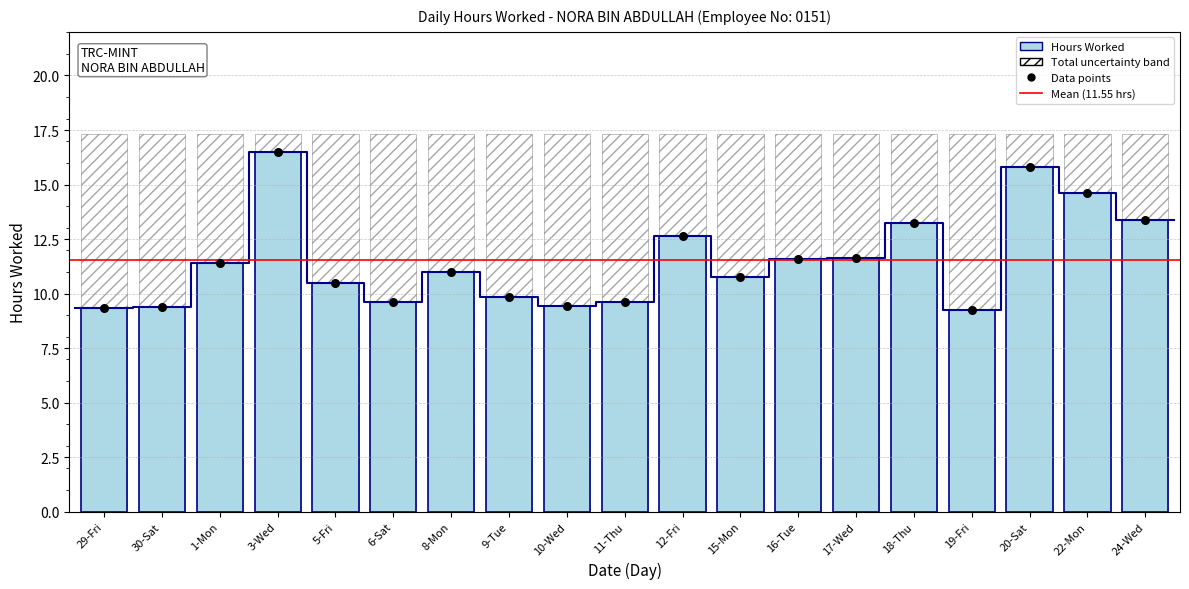

What is the ratio of the value at 30-Sat to the value at 6-Sat?

1.0